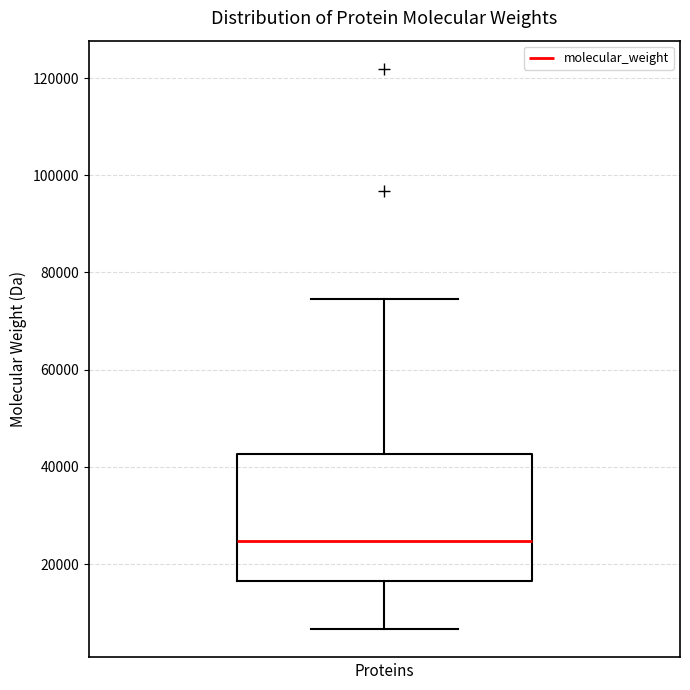

Read this box plot against the y-axis: the position of the median line, the range covered by the box, and the ends of both whiskers. The values are not printed on the chart, so give them approximately, as read against the axis.

median 24000, box 16000 to 42000, whiskers 6000 to 74000